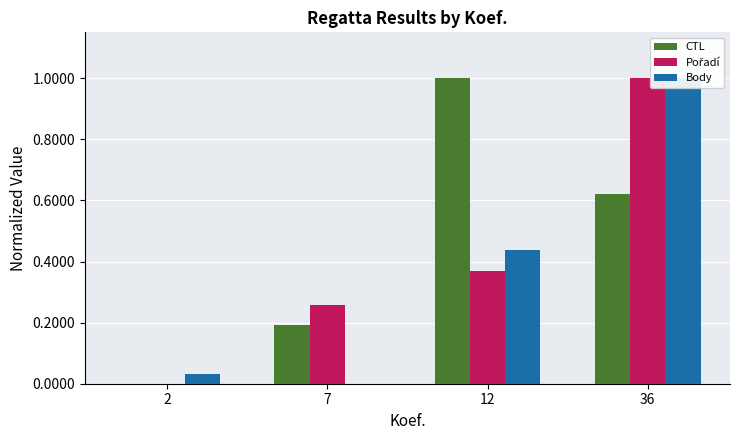

What is the highest value of the Pořadí series?

1.0